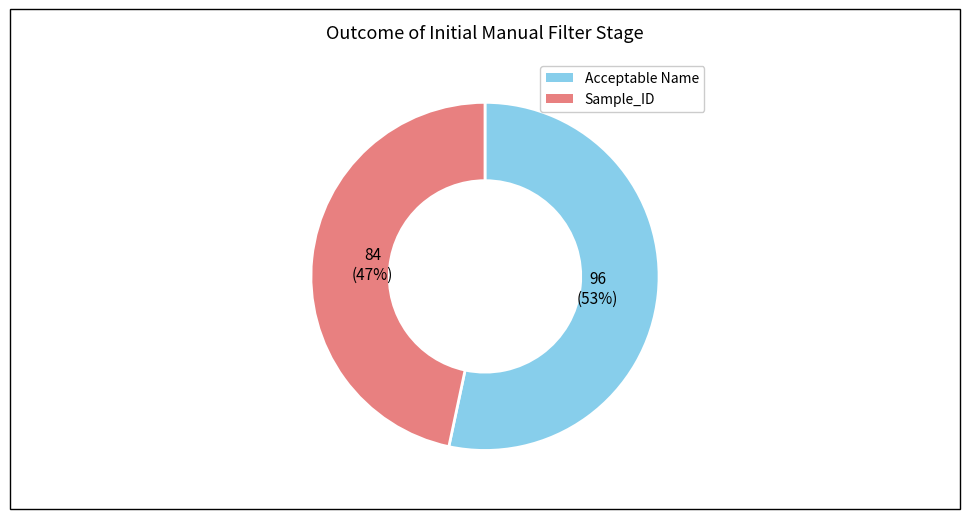

What percentage is the Sample_ID slice, to the nearest percent?

47%